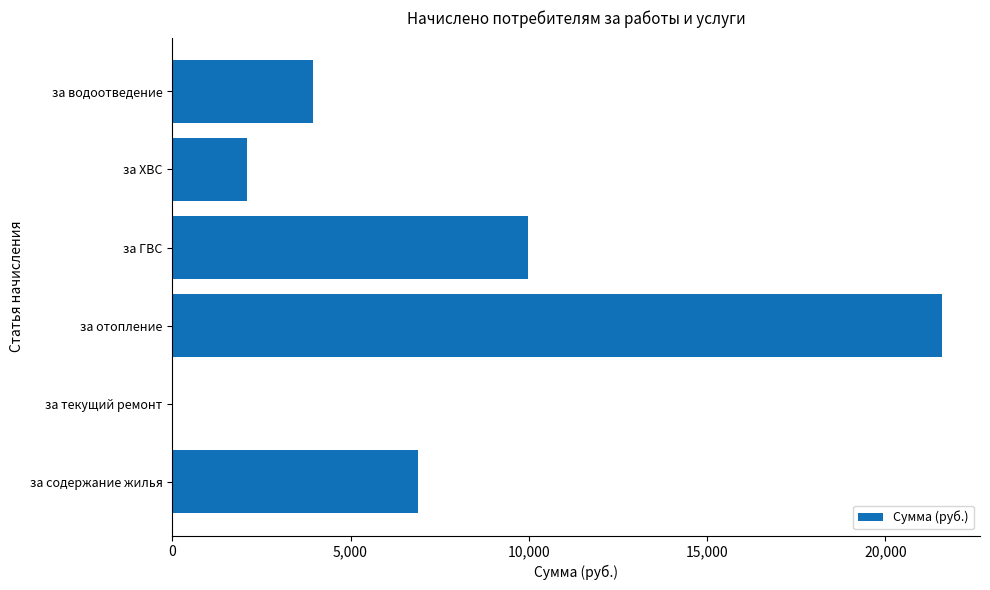

Reading top to bottom, what are all the values shown in this chart?

за водоотведение=3943.2	за ХВС=2101.5	за ГВС=9988.0	за отопление=21578.8	за текущий ремонт=0.0	за содержание жилья=6904.3